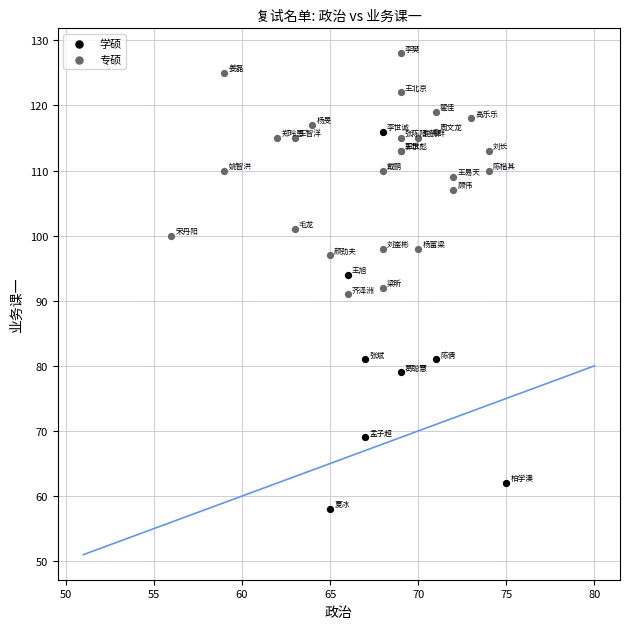

Which series reaches the minimum Y coordinate?

学硕